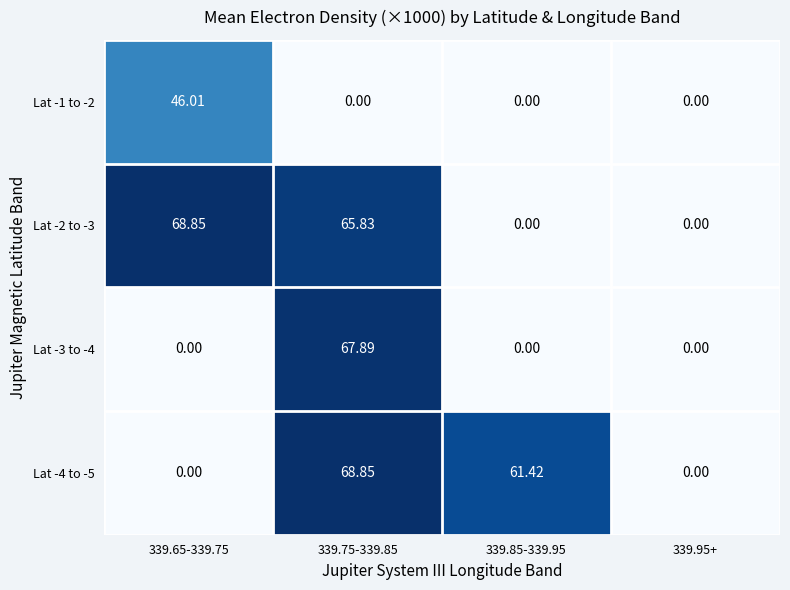

How many data points does each series have?

4